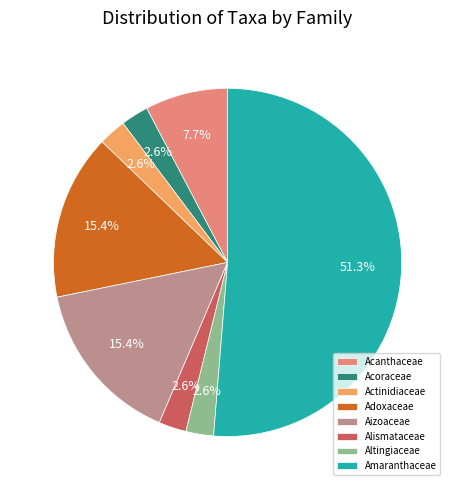

Is the sum of Acoraceae and Aizoaceae greater than half?

No